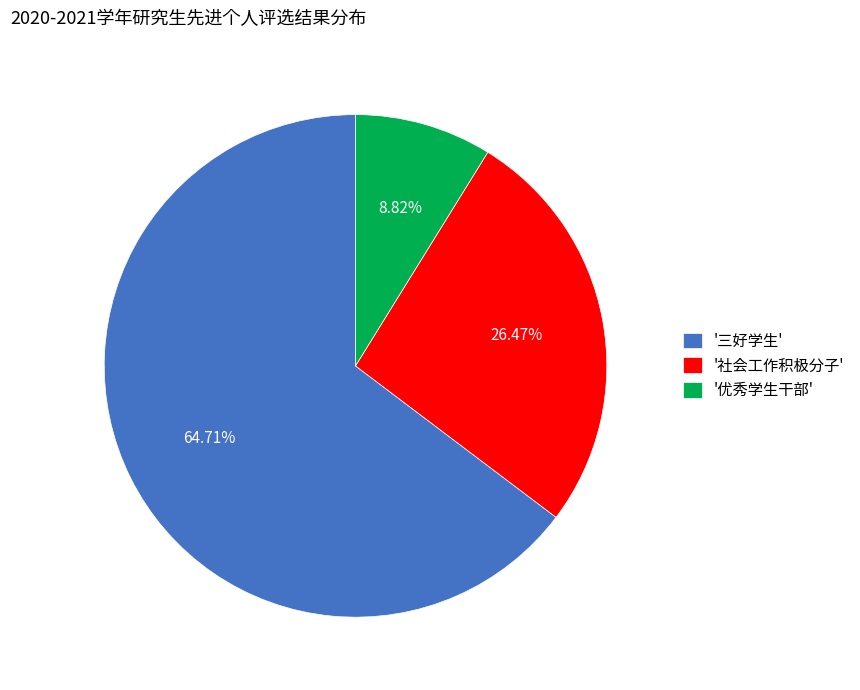

How many segments does this pie chart have?

3